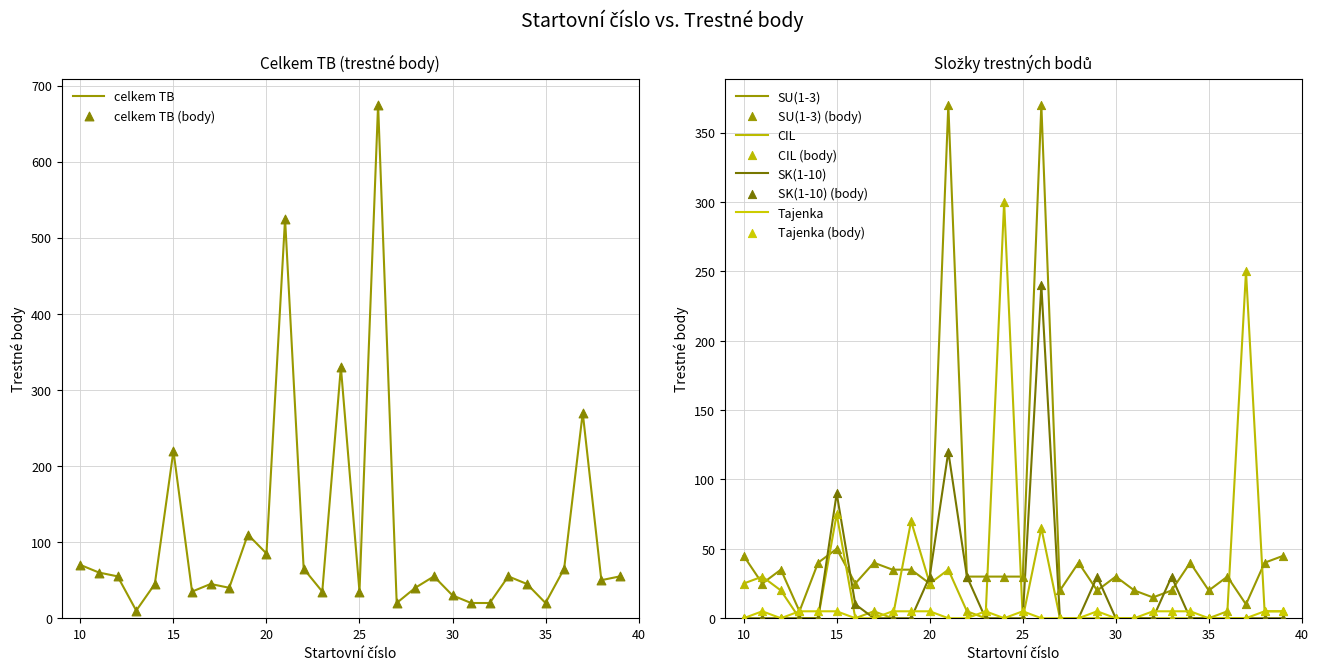

At how many categories does at least one series exceed 411?

2